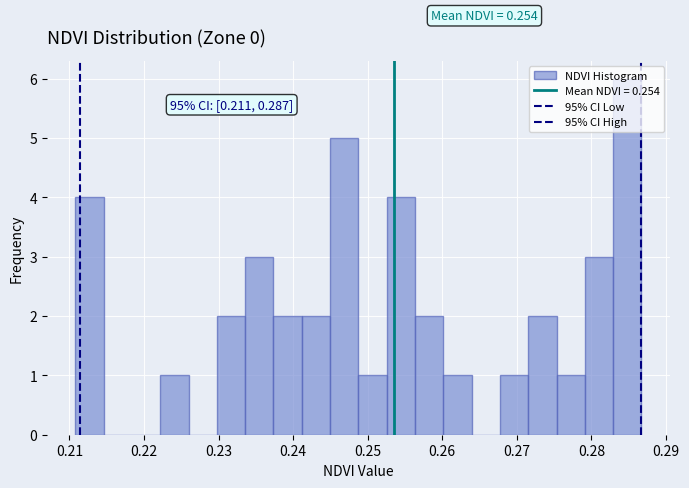

Around what value on the x-axis is the tallest bar? Give the approximate position of its centre, as read against the axis.

0.285